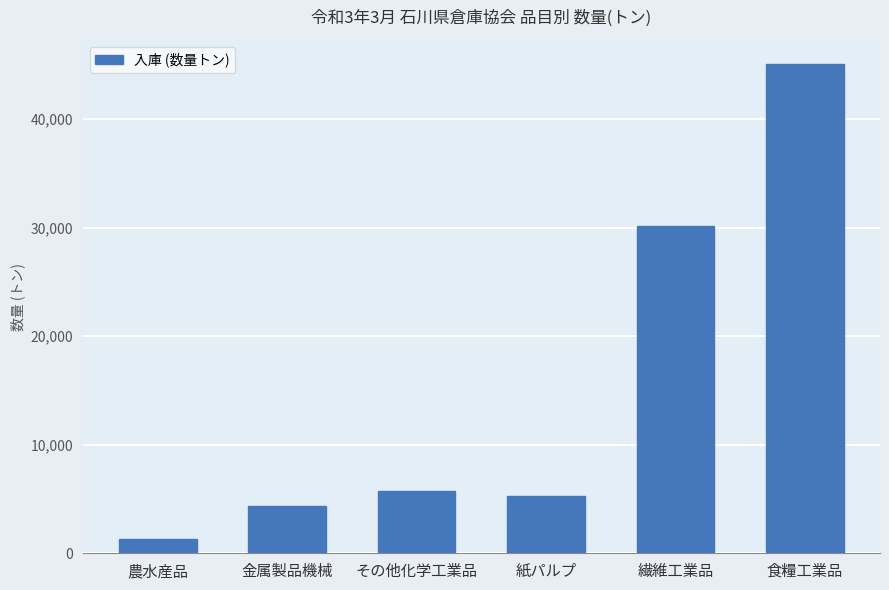

List the labels in order of value, largest first.

食糧工業品, 繊維工業品, その他化学工業品, 紙パルプ, 金属製品機械, 農水産品